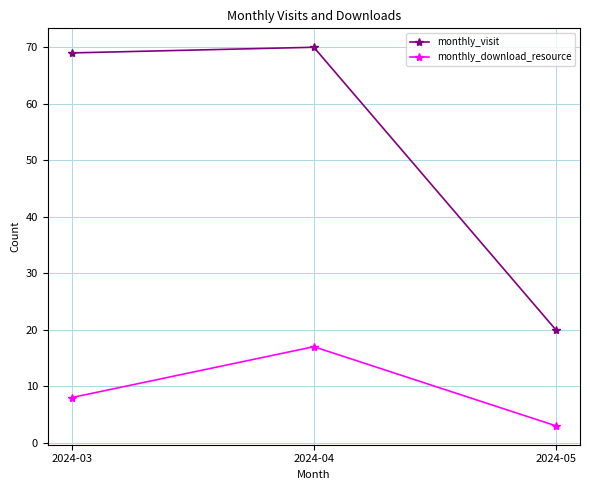

Reading right to left, what are all the values shown in this chart?

monthly_visit: 20	70	69
monthly_download_resource: 3	17	8